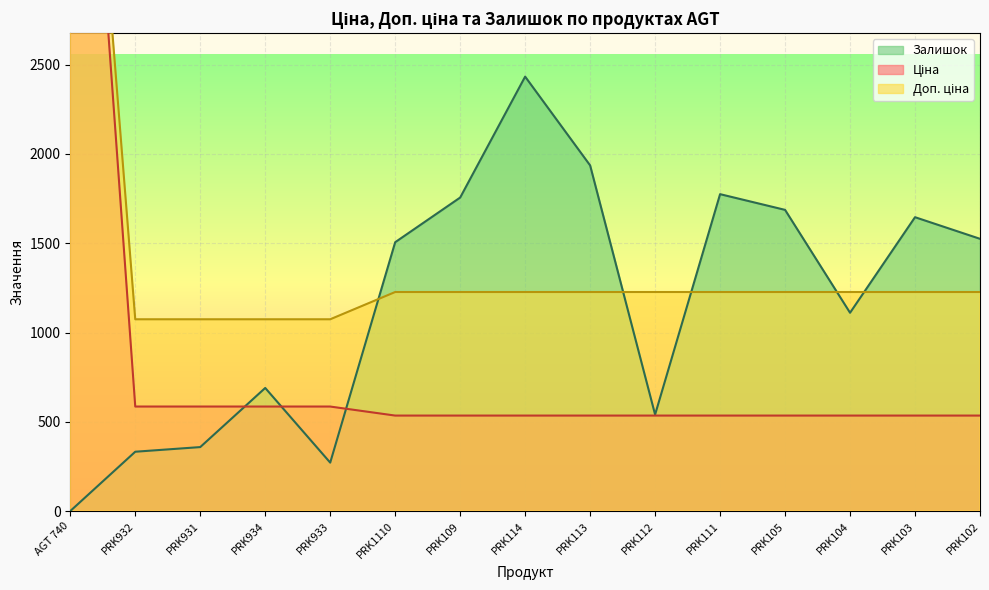

Rank the series by their maximum value, from lowest to highest.

Залишок, Ціна, Доп. ціна